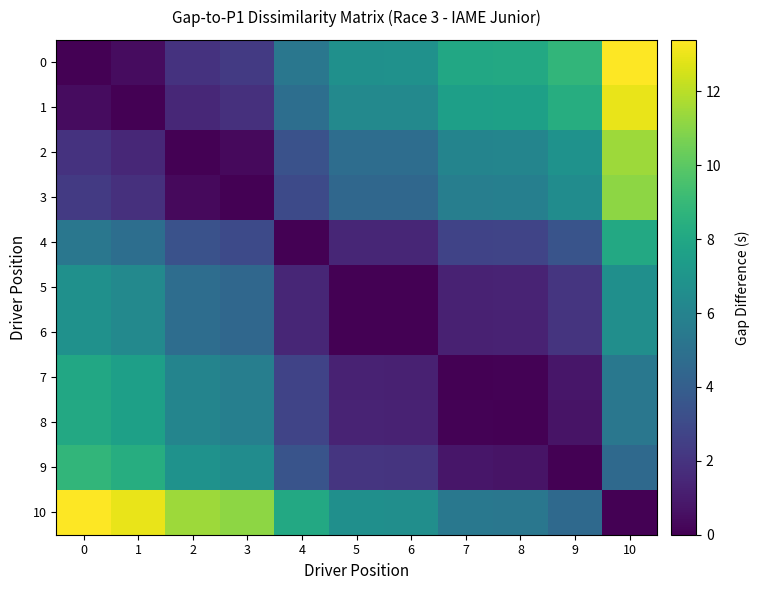

How many categories are shown in the chart?

11